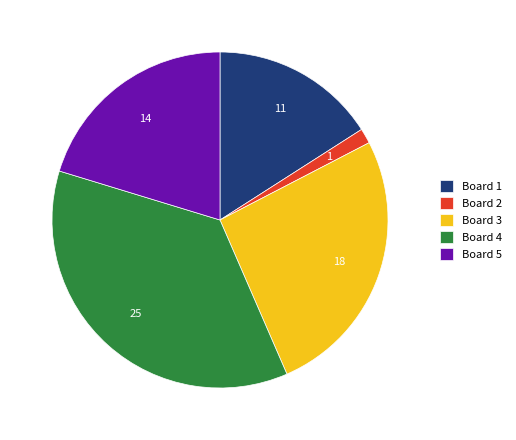

Is the sum of Board 4 and Board 2 greater than half?

No